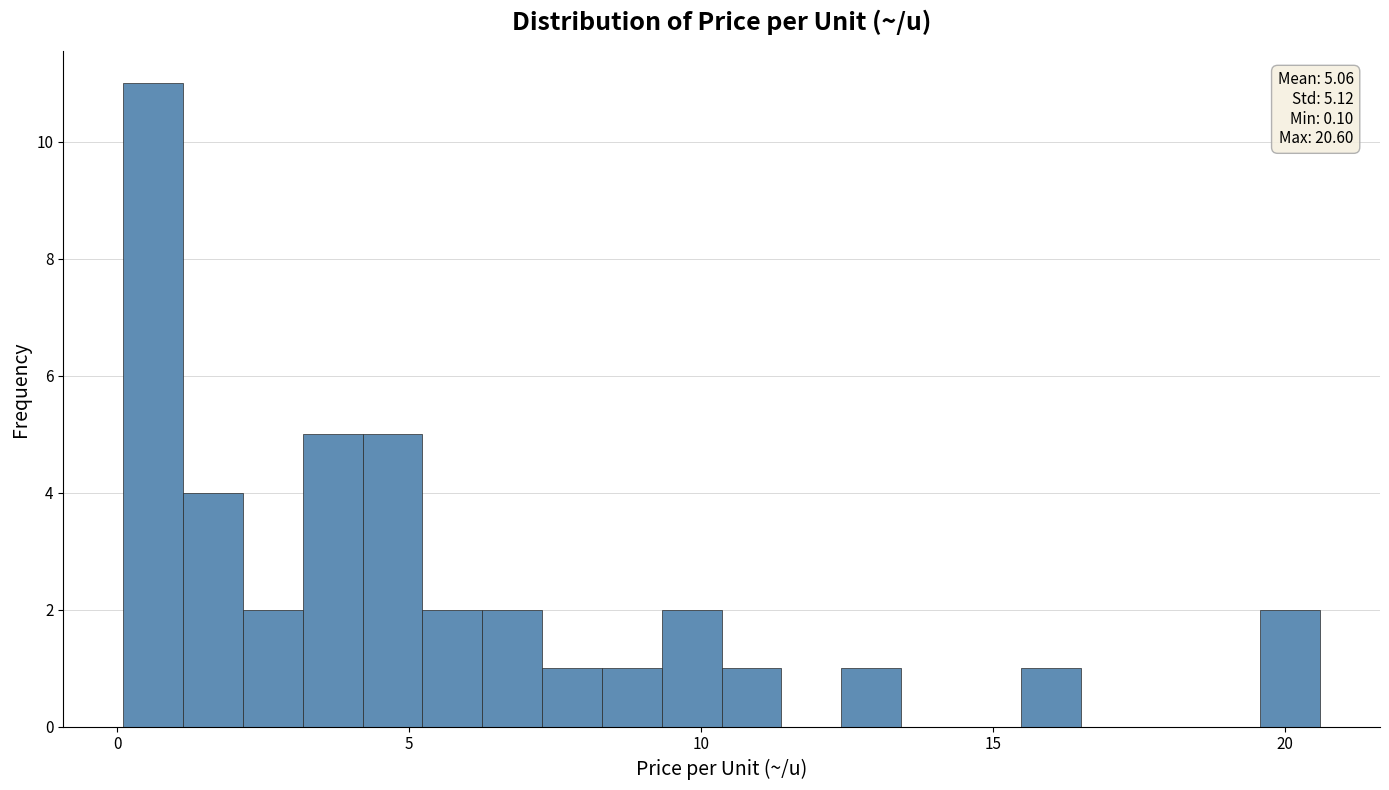

Read against the x-axis, roughly where is the centre of the tallest bar?

0.5